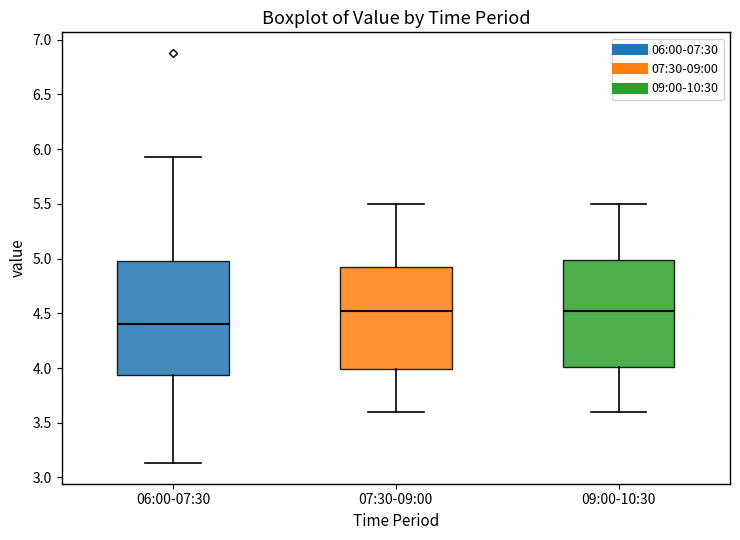

Reading left to right, transcribe this box plot: for each box, give where its median line is, the range the box spans, and where its two whiskers end, as read against the y-axis. The values are not printed on the chart, so give them approximately, as read against the axis.

06:00-07:30: median 4.40, box 3.95 to 5.00, whiskers 3.15 to 5.95
07:30-09:00: median 4.55, box 4.00 to 4.95, whiskers 3.60 to 5.50
09:00-10:30: median 4.55, box 4.00 to 5.00, whiskers 3.60 to 5.50